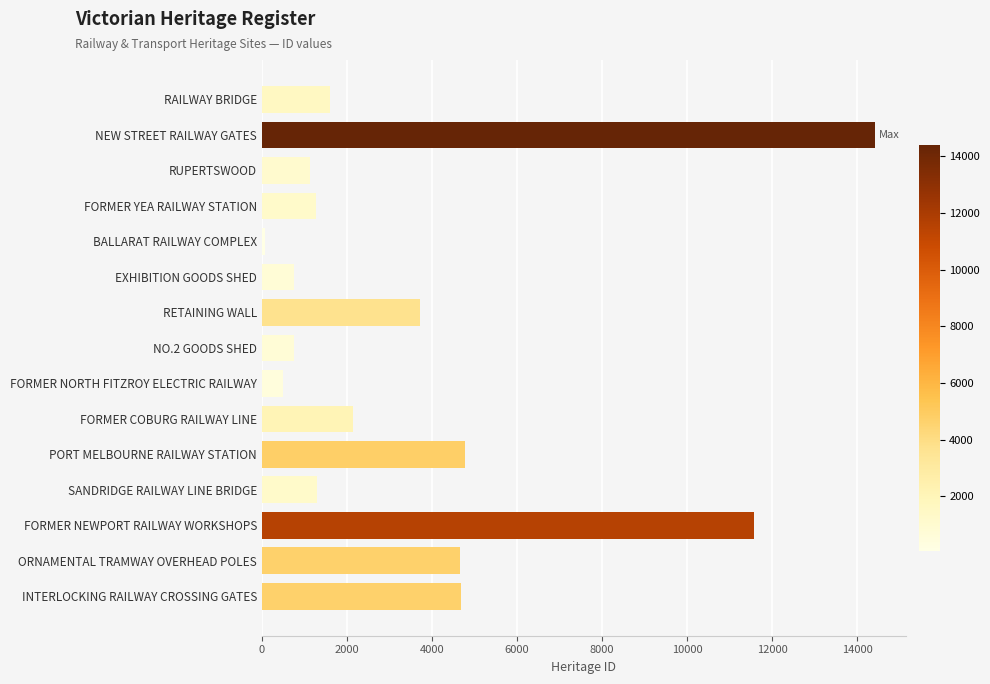

Is it true that the value at NEW STREET RAILWAY GATES is 22122?

False